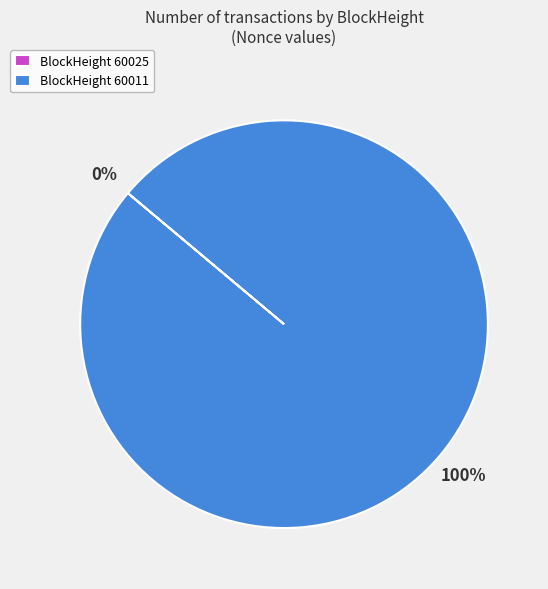

What is the largest slice in the pie chart?

60011